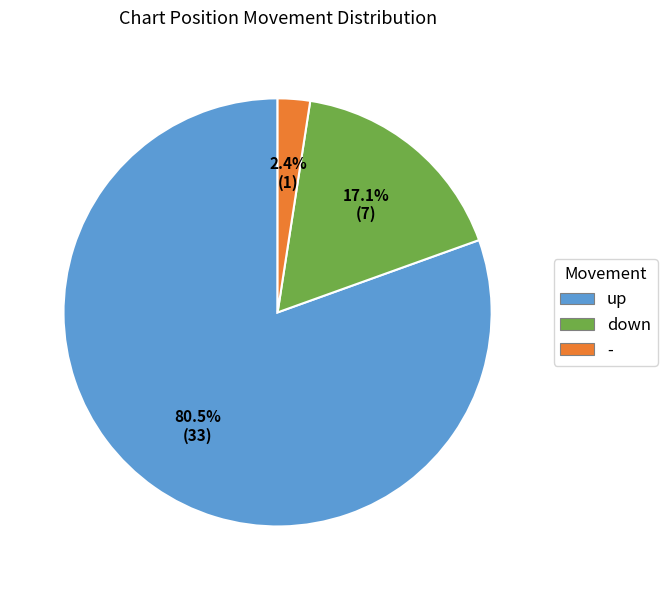

Count the number of slices in the pie.

3